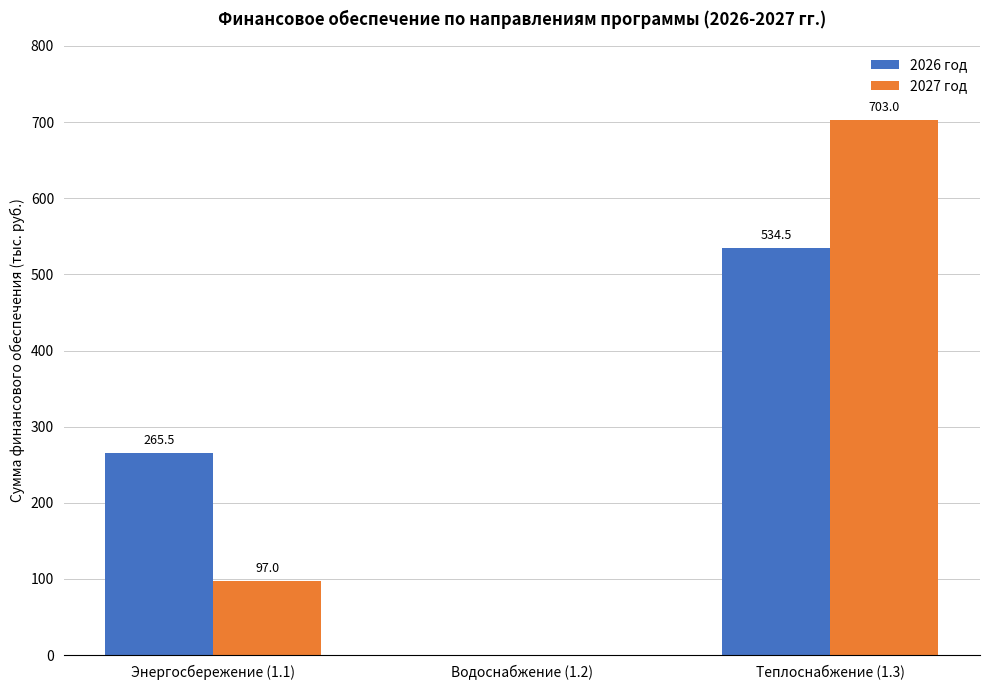

Which category has the highest value across all series?

Теплоснабжение (1.3)